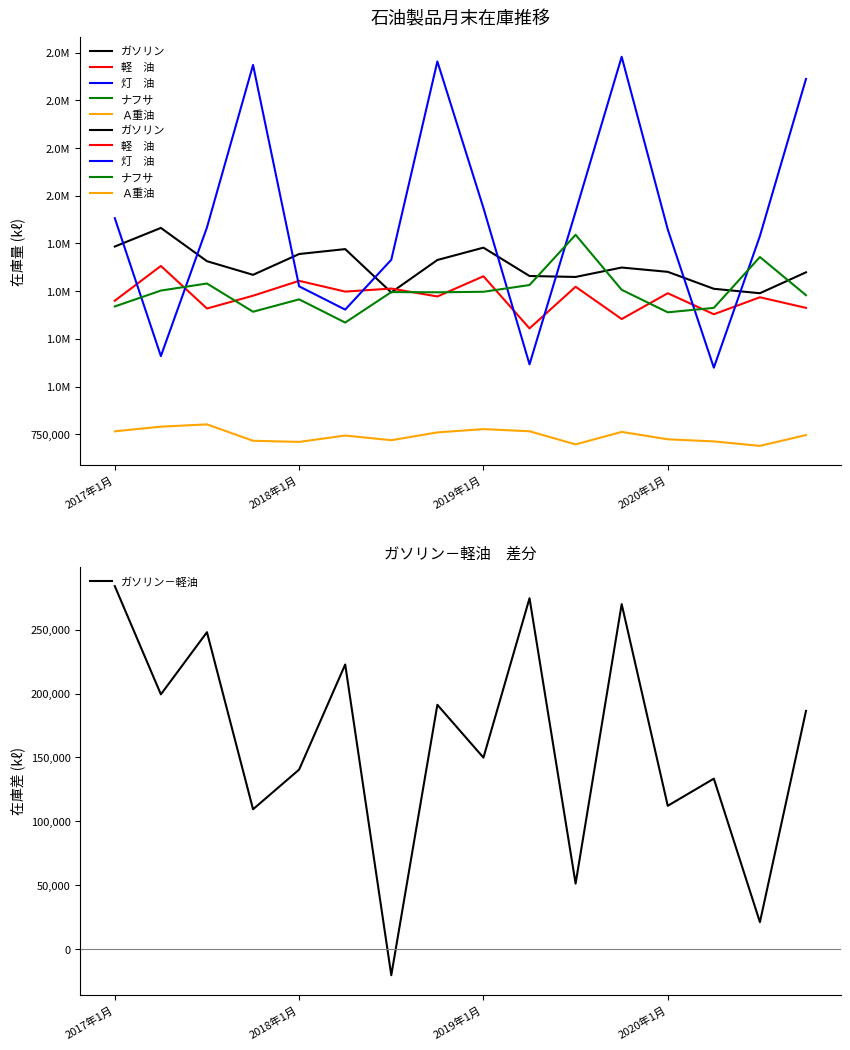

At how many categories does at least one series exceed 2521374?

4